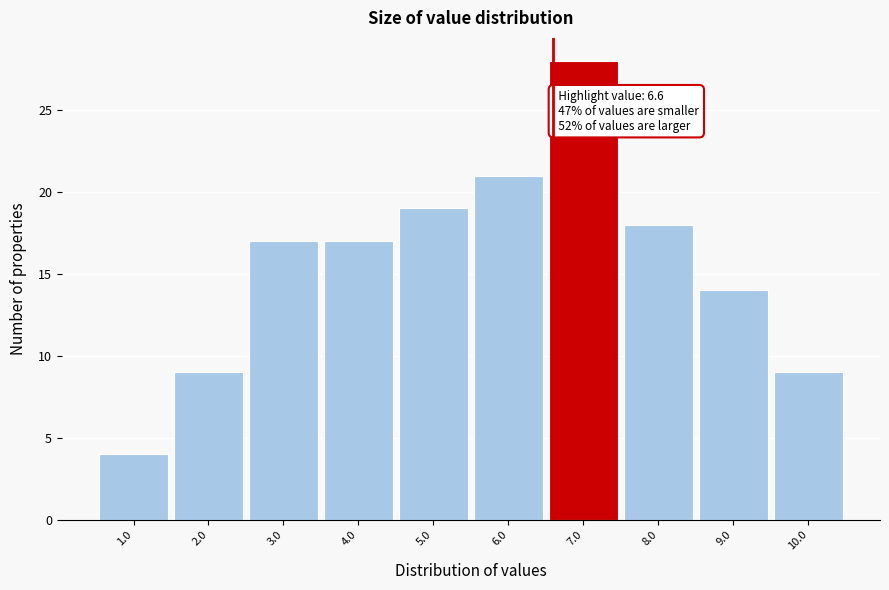

Over which range of the x-axis is the bar tallest?

6.5 to 7.5